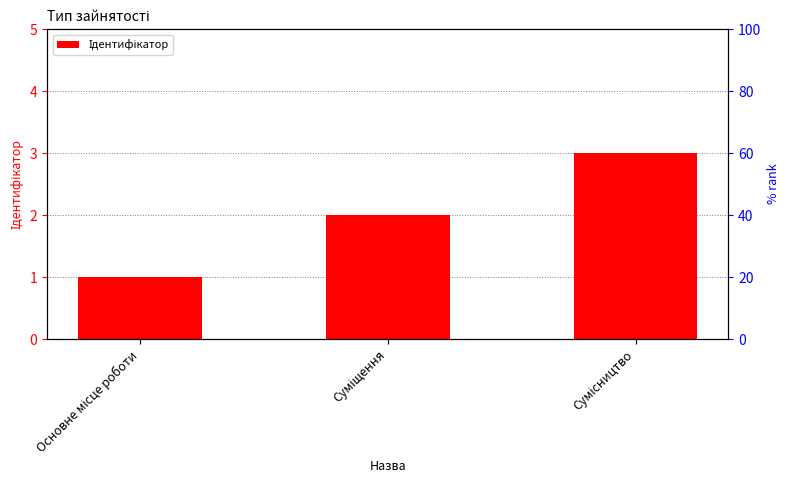

Where does the data first go above 2?

Сумісництво